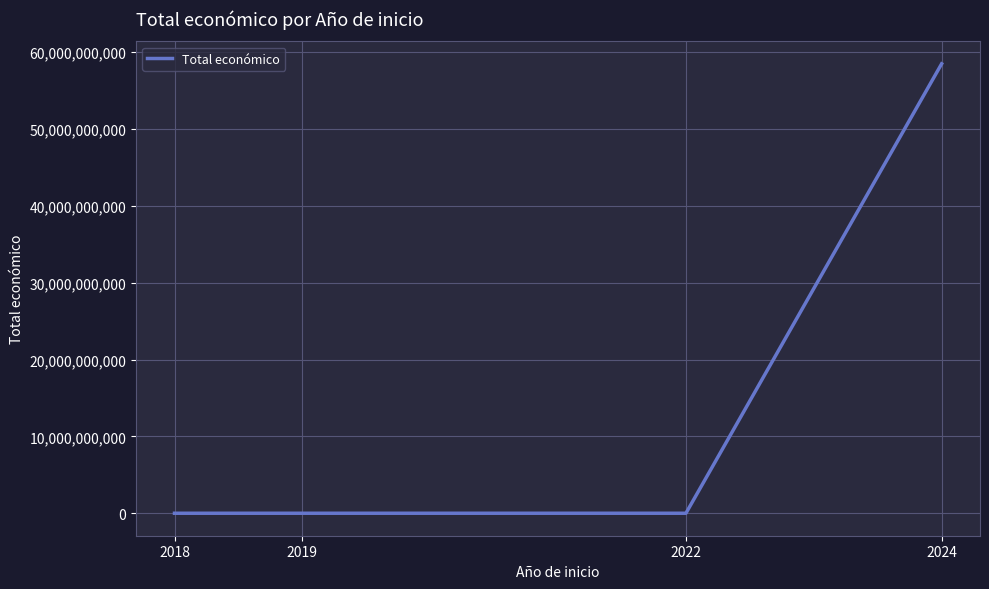

How many lines are shown in the chart?

1